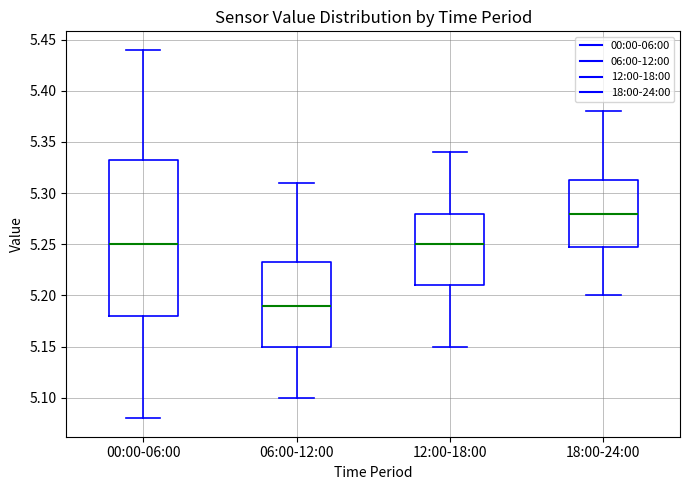

Comparing the boxes themselves (not the whiskers), which one is the tallest?

00:00-06:00